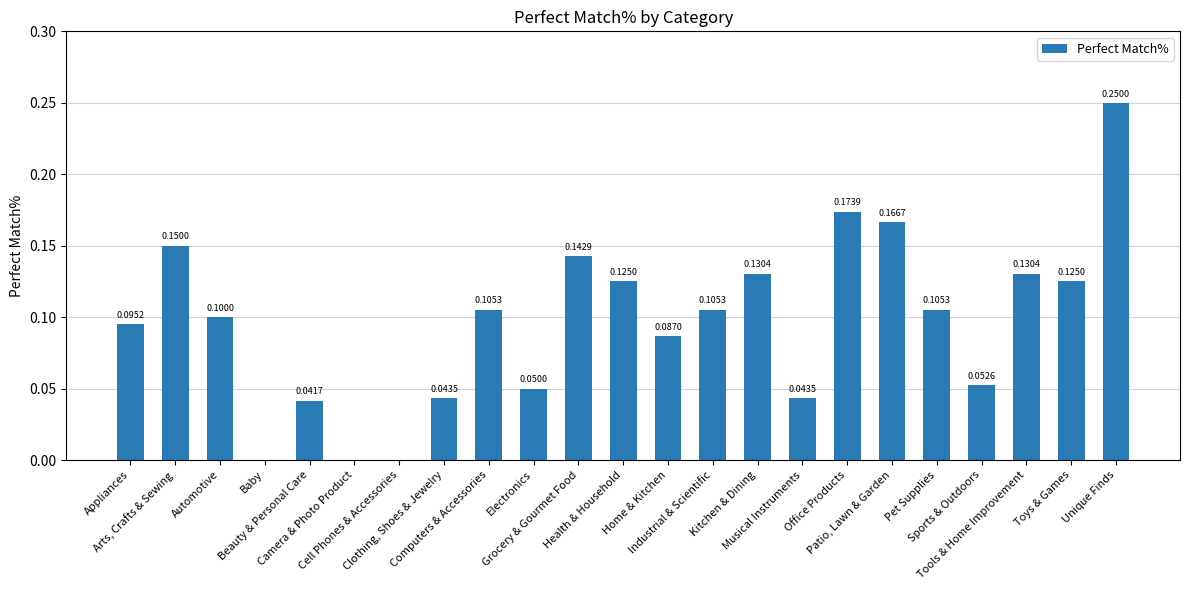

How many positive values are there?

20